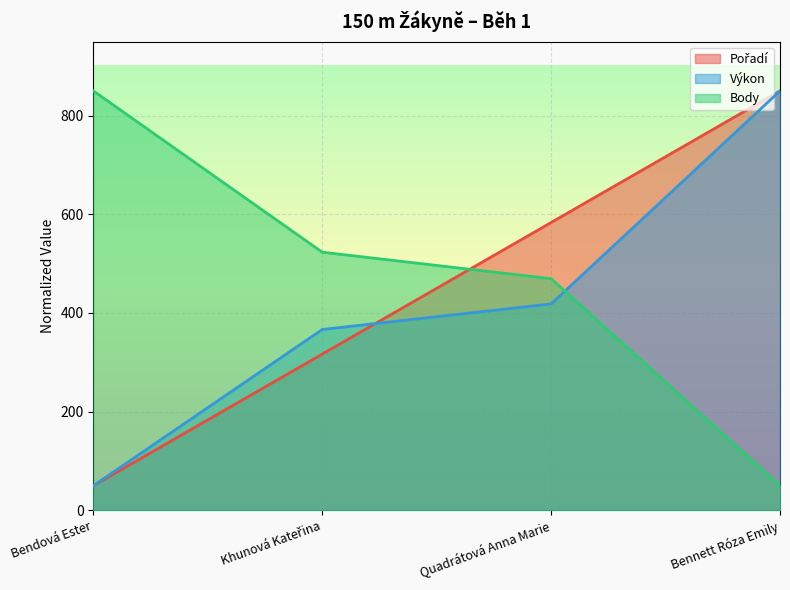

Rank the series by their average value, from lowest to highest.

Výkon, Pořadí, Body